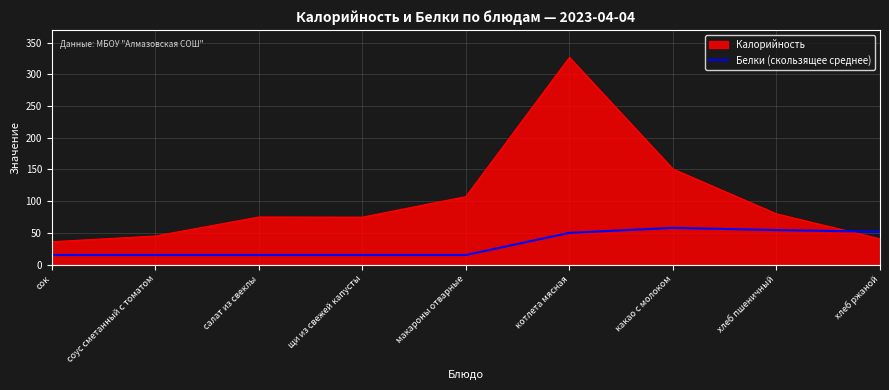

List the series in order of their peak value, highest first.

Калорийность, Белки (скользящее среднее)